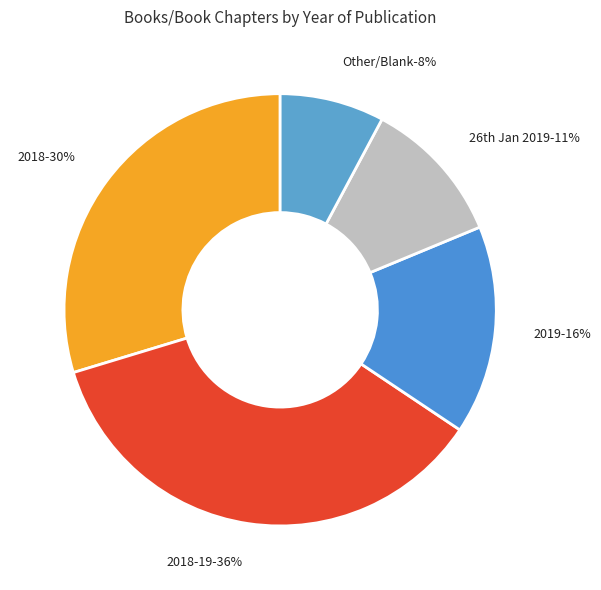

True or false: 2019 accounts for 24% of the total.

False